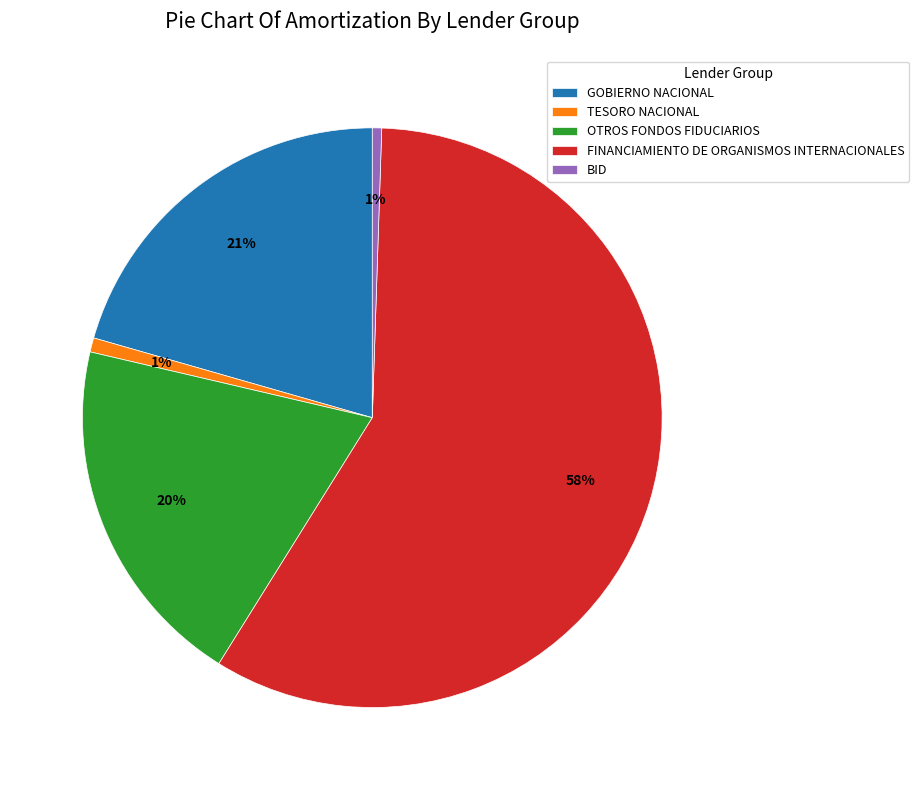

What percentage is the OTROS FONDOS FIDUCIARIOS slice, to the nearest percent?

20%